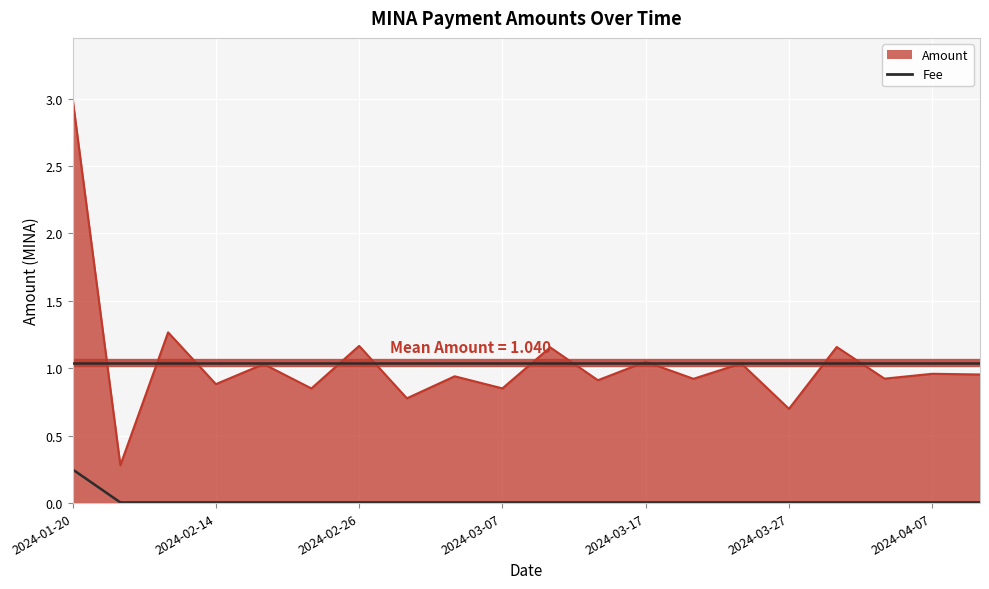

What is the spread (max minus min) of values at 2024-02-18?

1.0